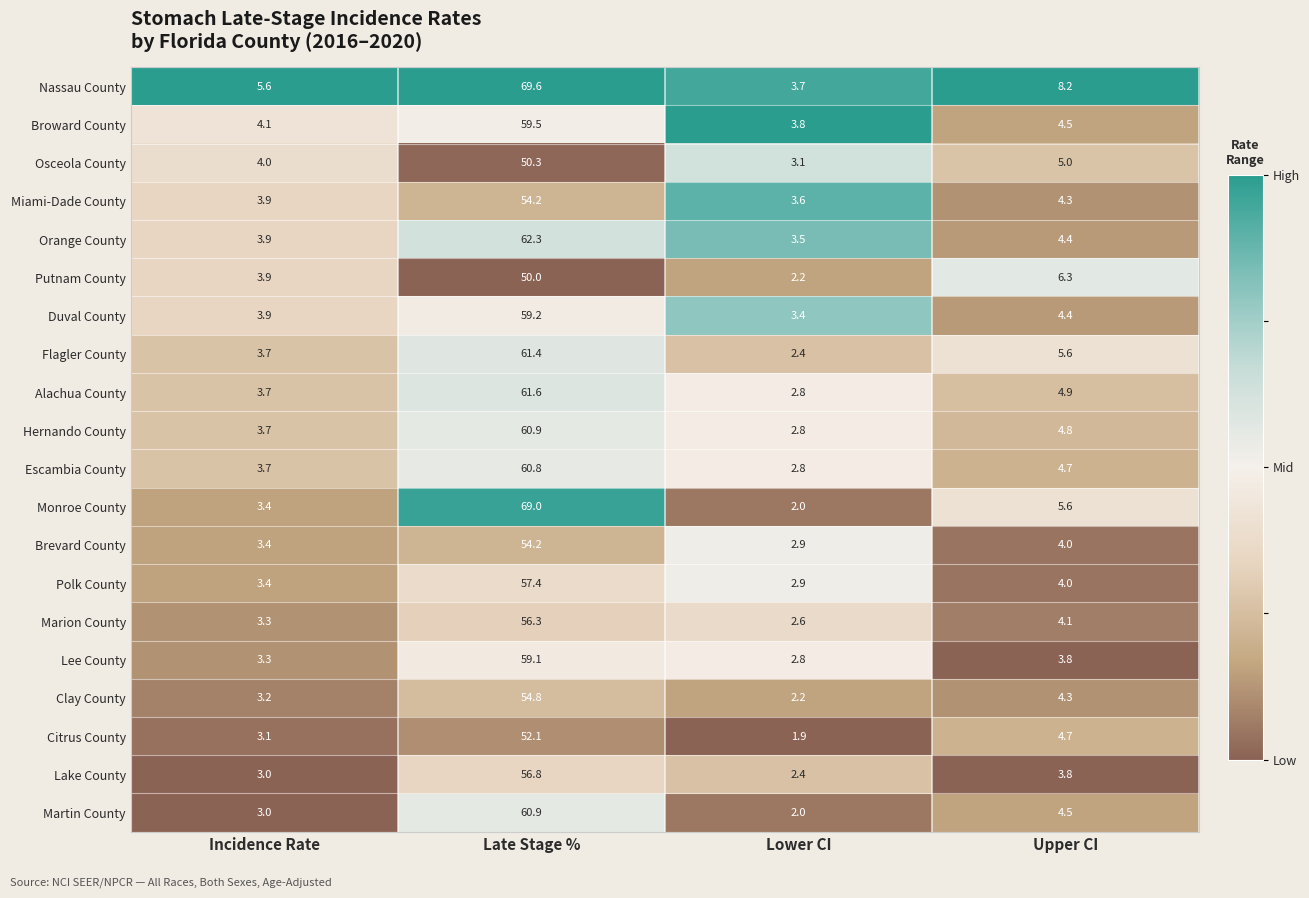

Where is Flagler County nearest to the value 31?

Upper CI